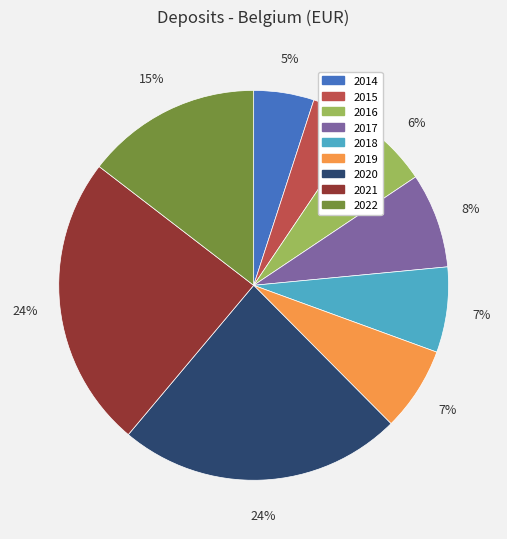

Count the number of slices in the pie.

9